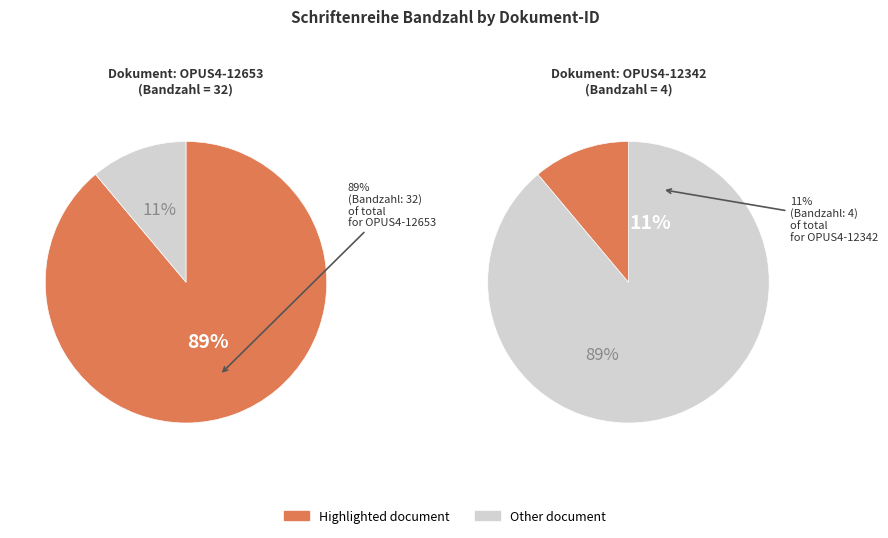

True or false: OPUS4-12342 accounts for 11% of the total.

True